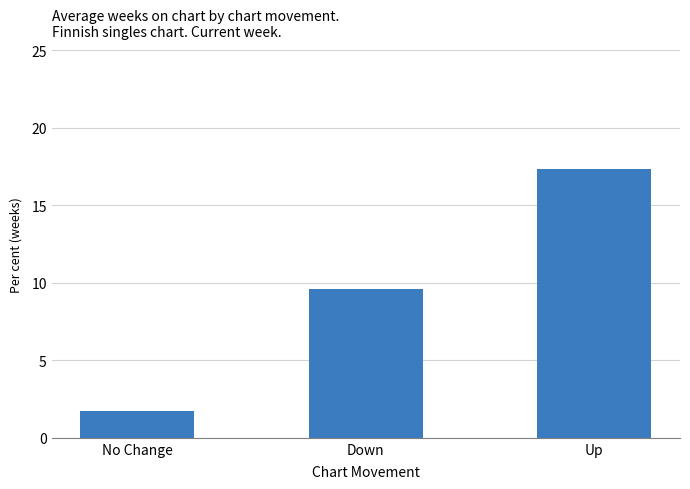

What is the change in value from No Change to Up?

+15.6